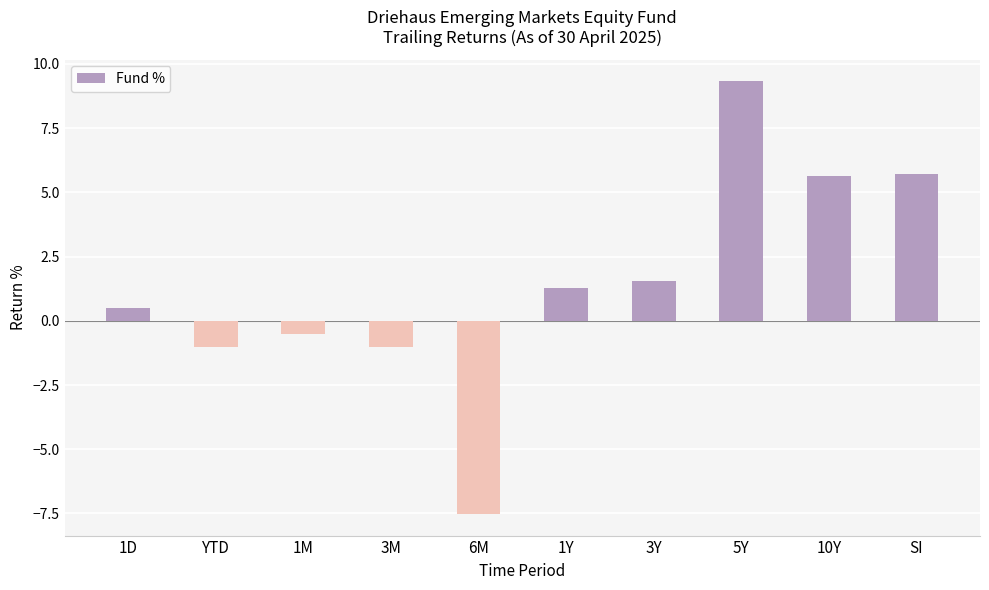

Reading left to right, extract all data points from this chart.

1D=0.5	YTD=-1.0	1M=-0.5	3M=-1.0	6M=-7.5	1Y=1.3	3Y=1.6	5Y=9.3	10Y=5.6	SI=5.7